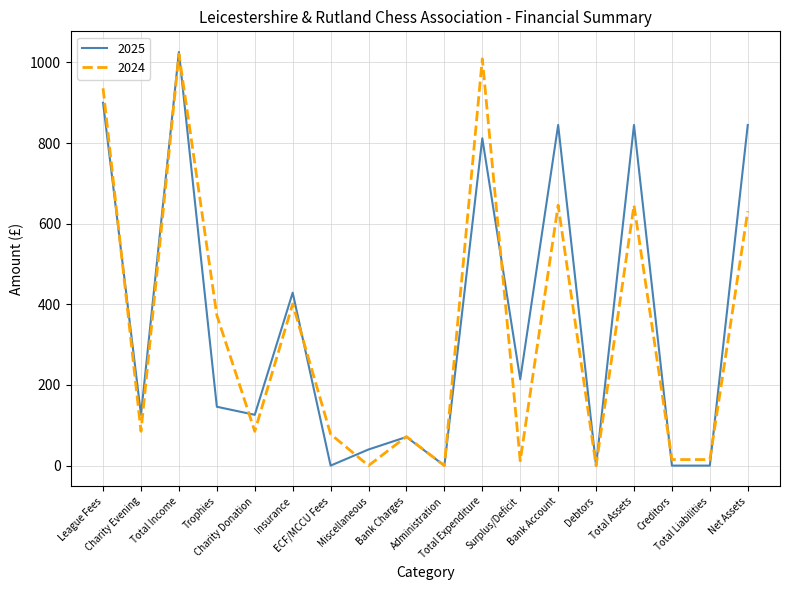

What is the maximum value for 2025?

1026